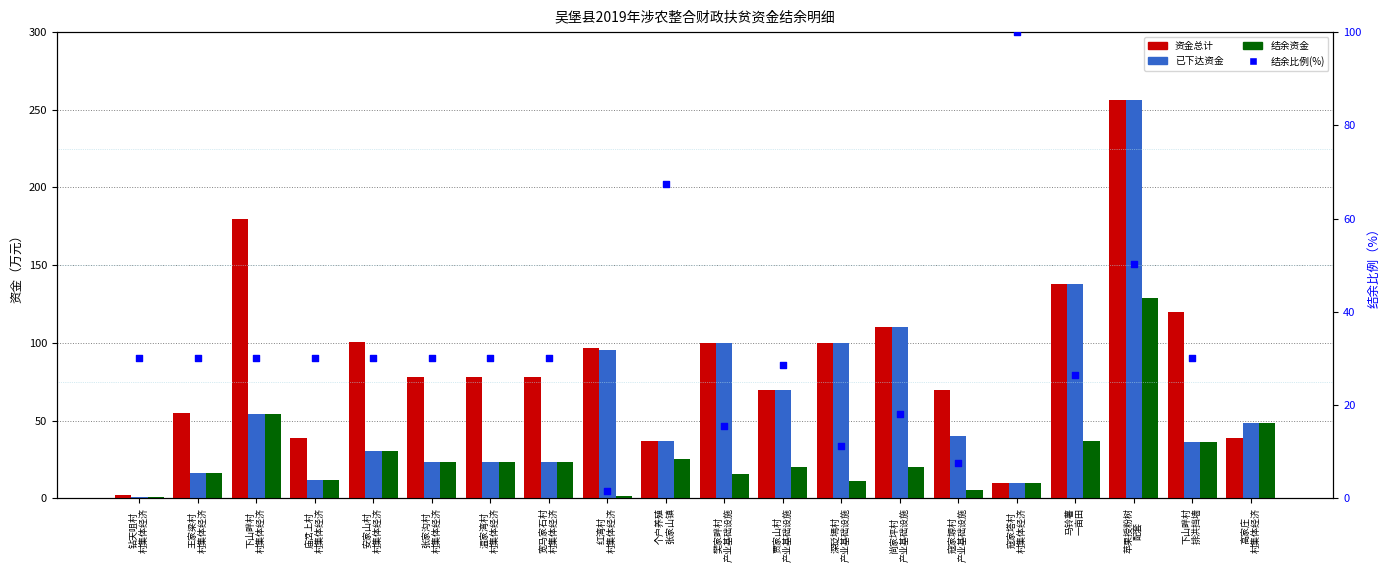

Which series reaches the minimum Y coordinate?

已下达资金